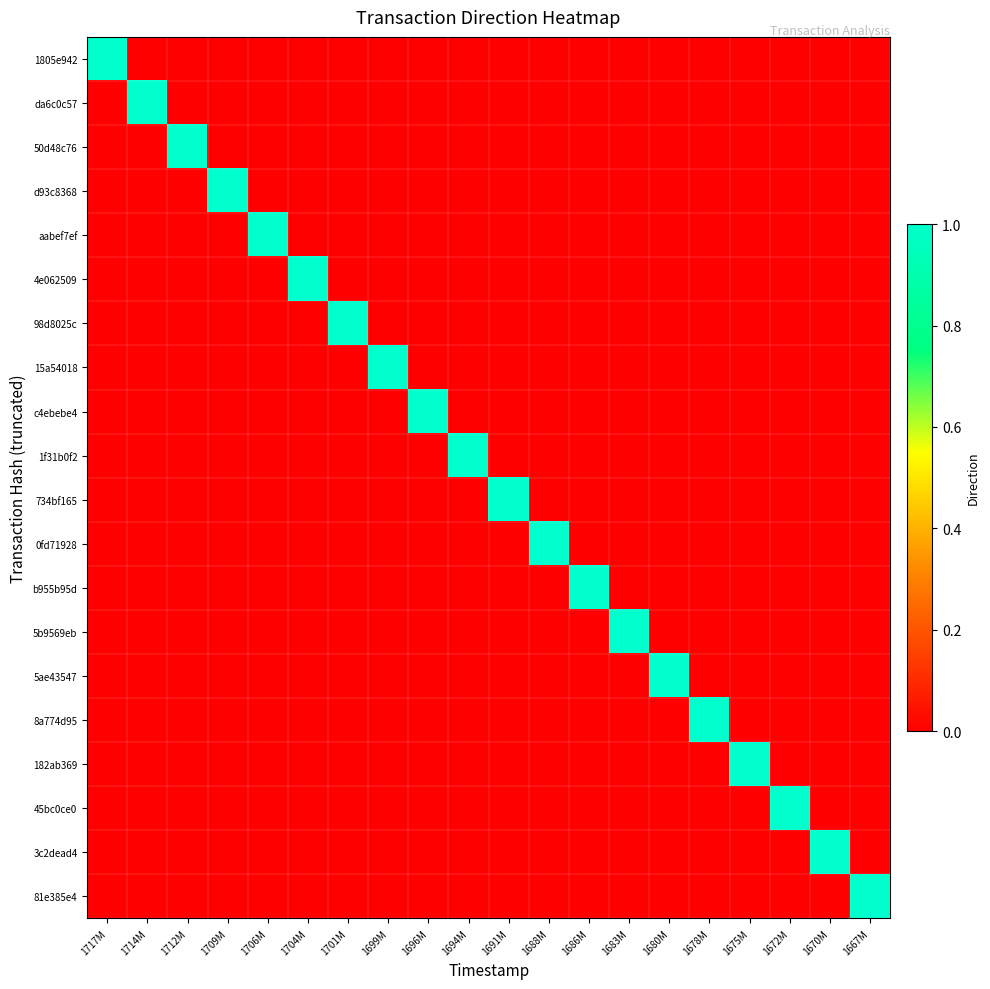

Which has a higher value, 1672M or 1717M?

1717M